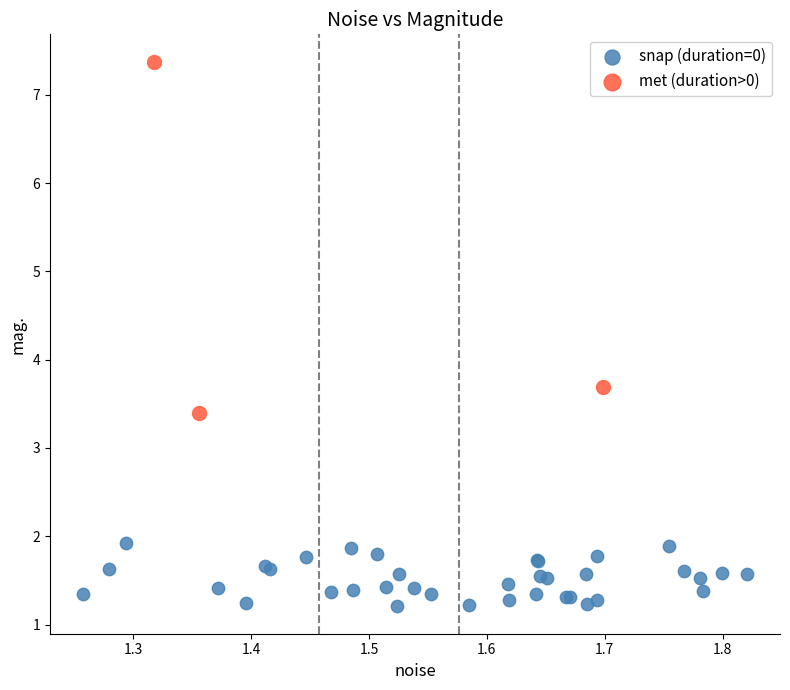

Which series contains the highest Y value?

met (duration>0)